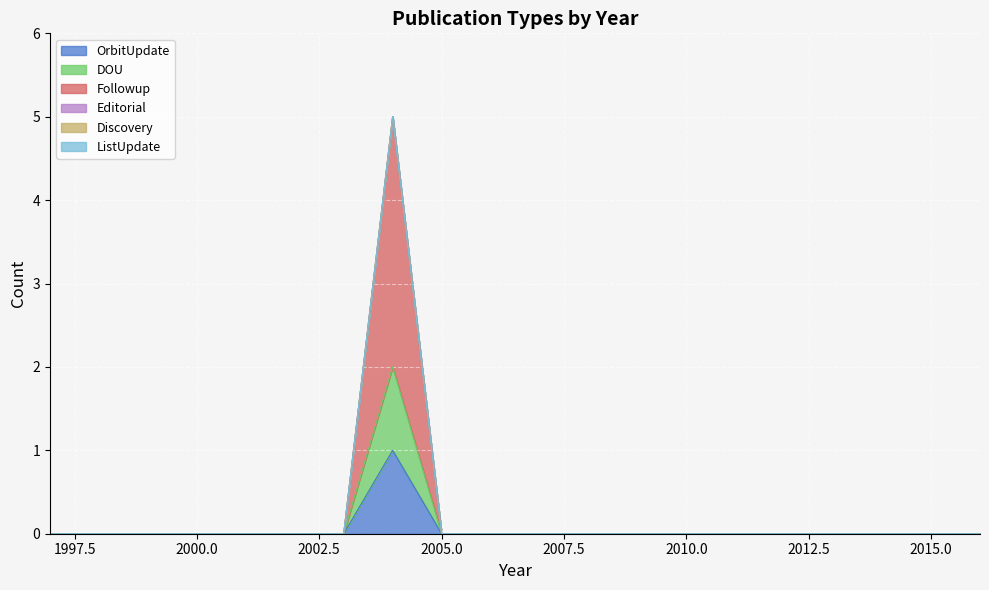

What is the difference between the maximum and minimum values in the OrbitUpdate series?

1